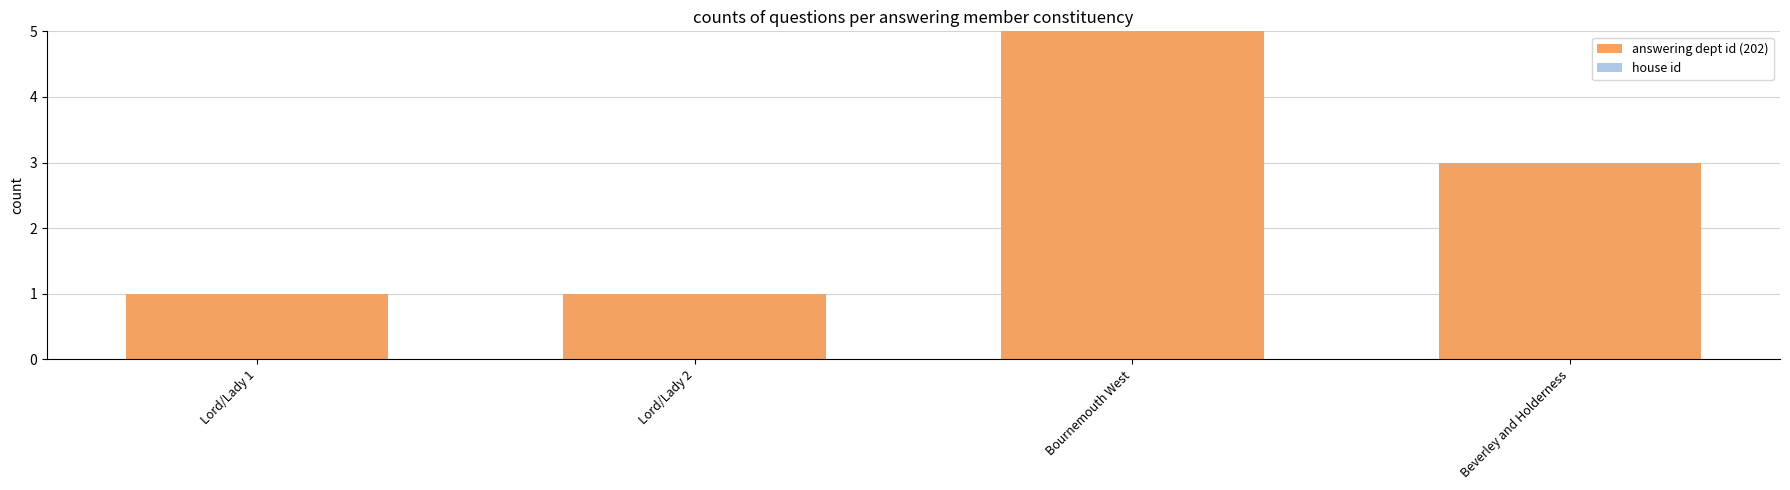

What is the sum of all values?

10